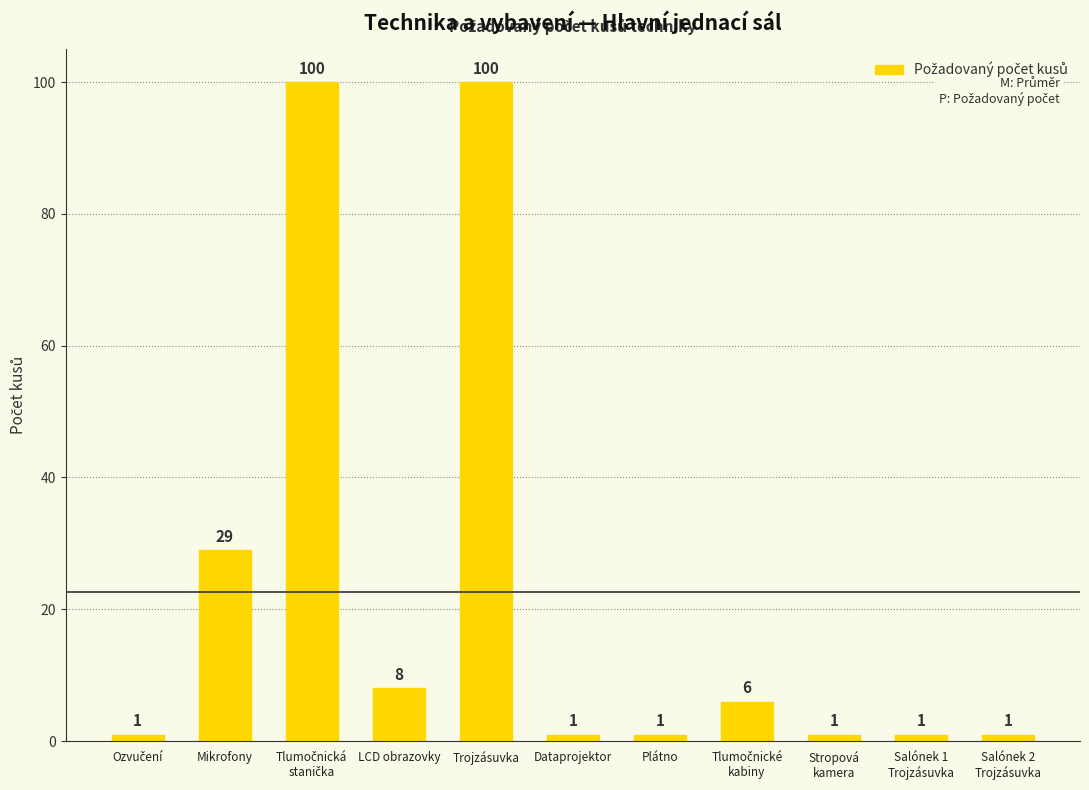

Reading left to right, transcribe all the data shown in this chart.

1	29	100	8	100	1	1	6	1	1	1